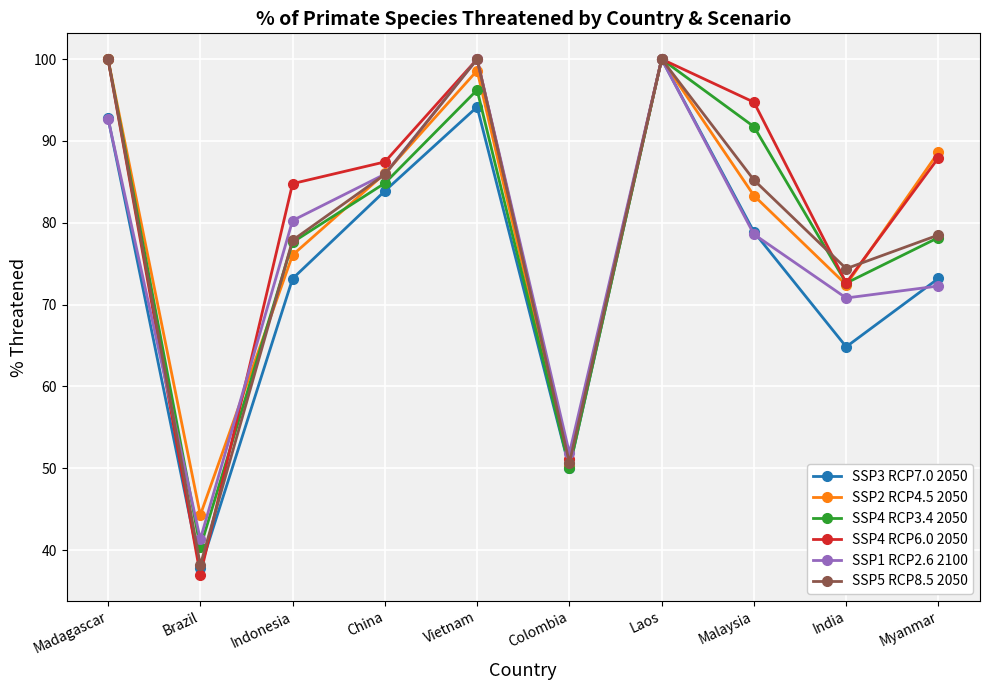

Between China and Vietnam, which series saw the biggest shift?

SSP5 RCP8.5 2050